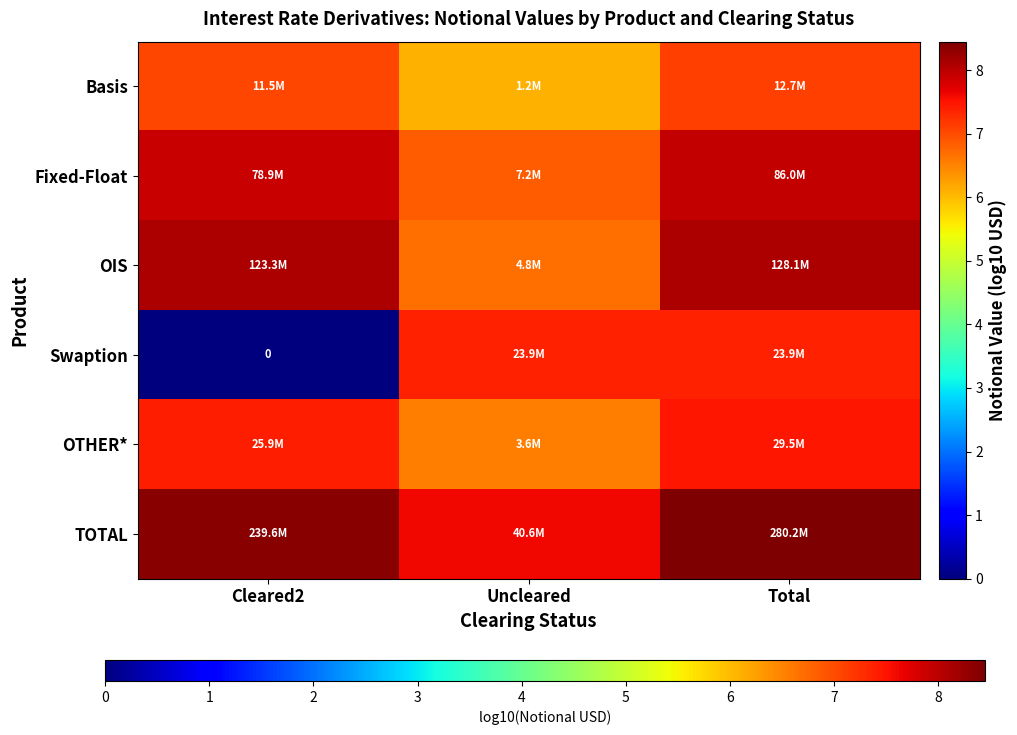

List the labels in order of OIS value, largest first.

Total, Cleared2, Uncleared